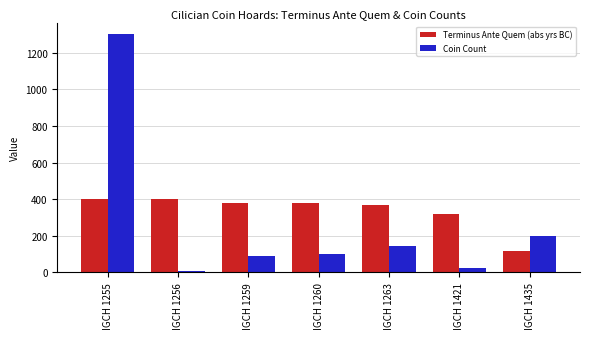

Rank the series by their maximum value, from highest to lowest.

Coin Count, Terminus Ante Quem (abs yrs BC)